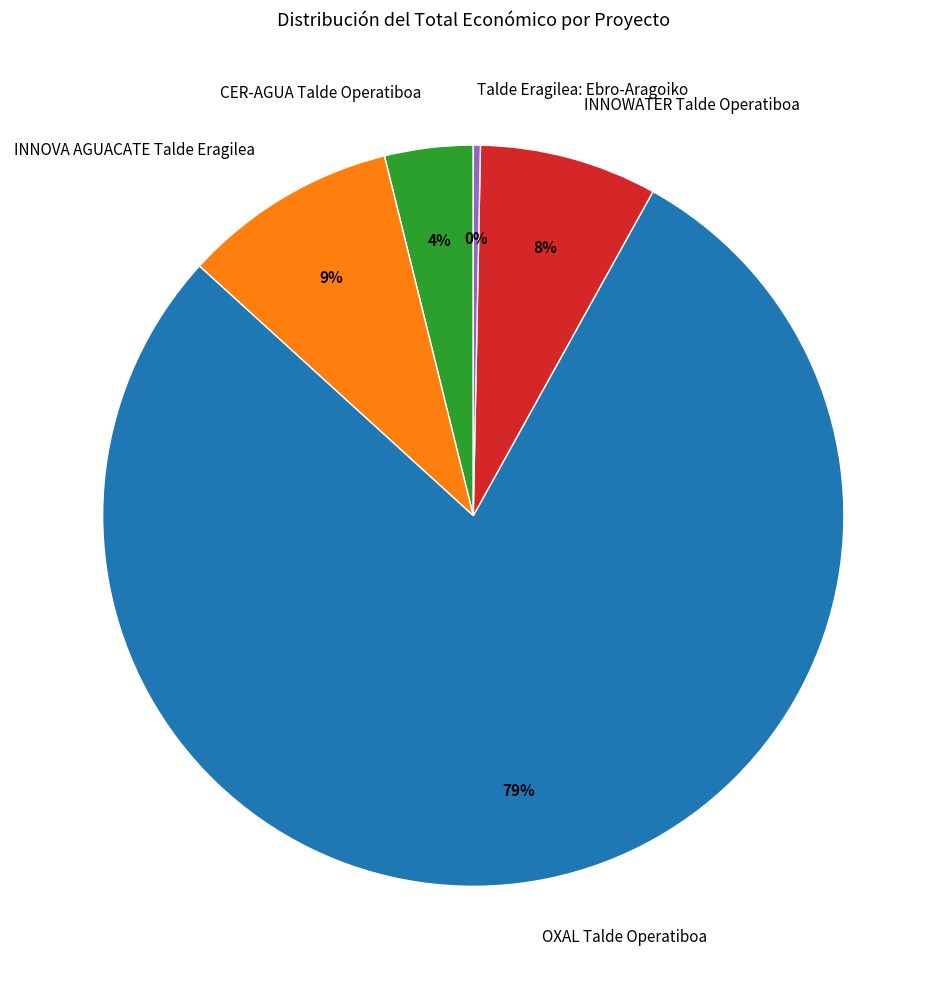

What is the majority slice?

OXAL Talde Operatiboa